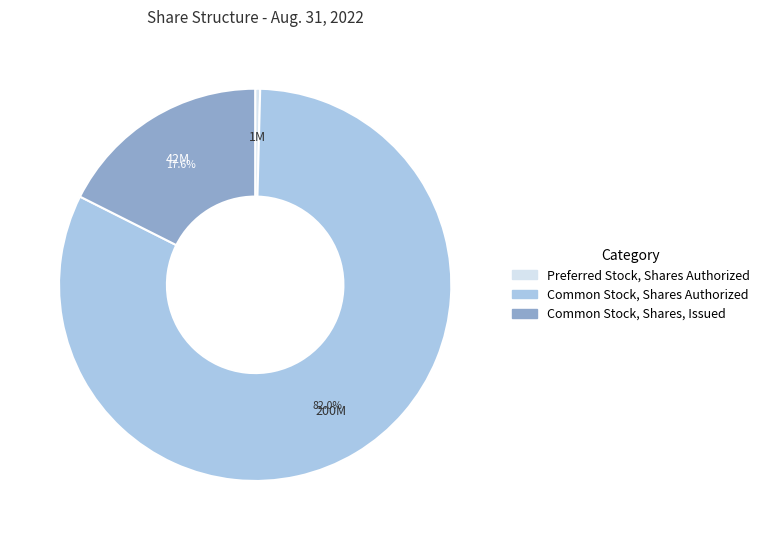

Is there any slice that represents more than half of the pie?

Yes